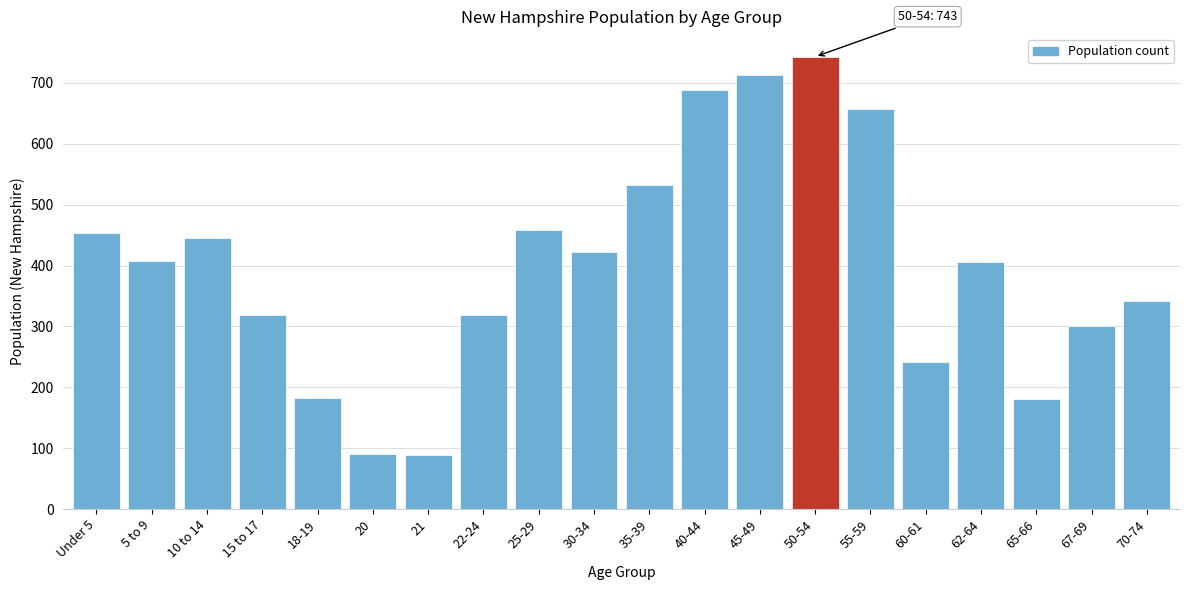

Approximately how many times larger is the value at 45-49 compared to 50-54?

1.0